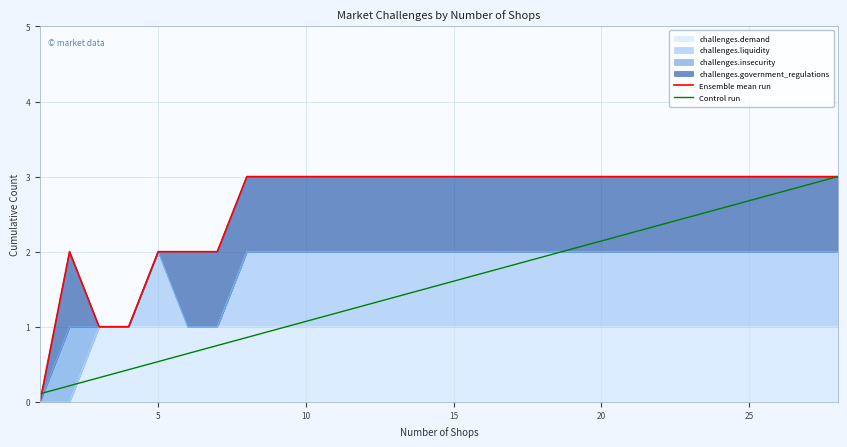

How many lines are shown in the chart?

2